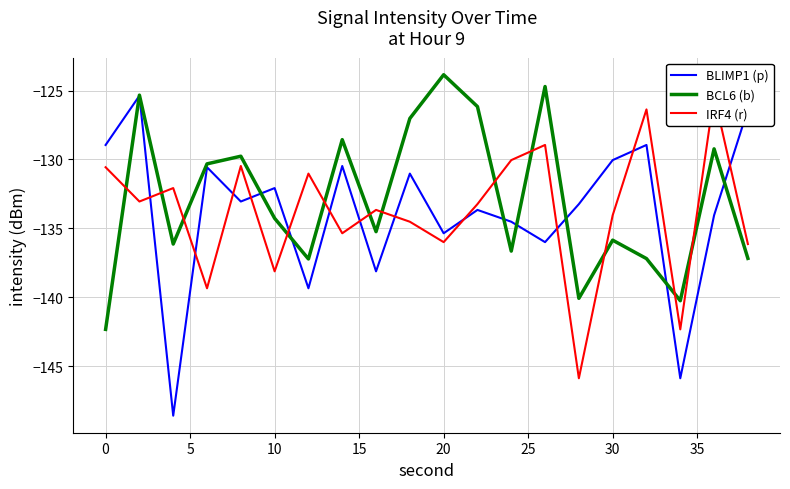

How many lines are shown in the chart?

3